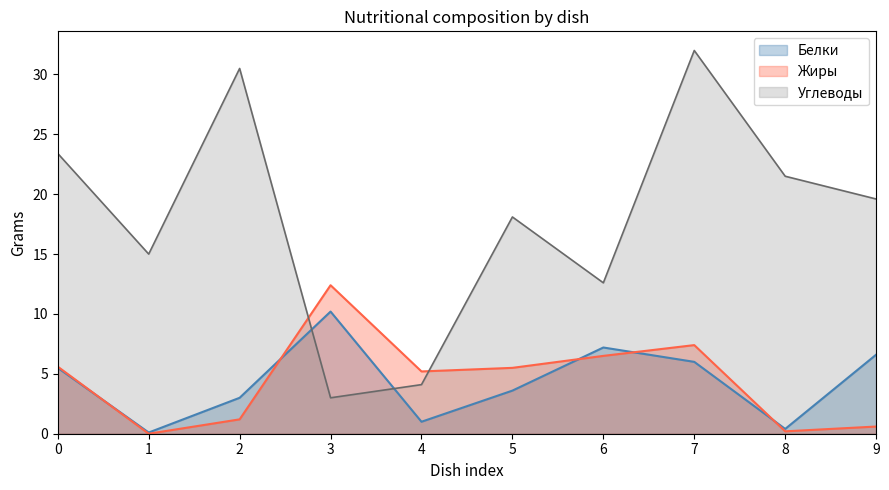

How many values in the Жиры series are below 5?

4